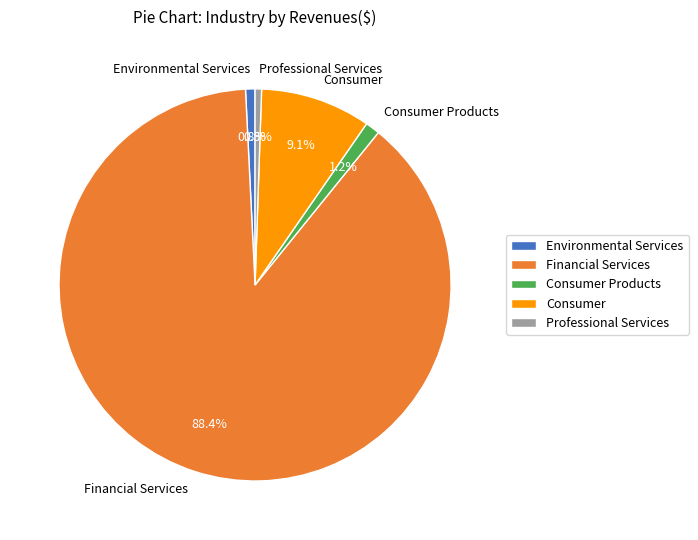

Which has a higher value, Financial Services or Environmental Services?

Financial Services